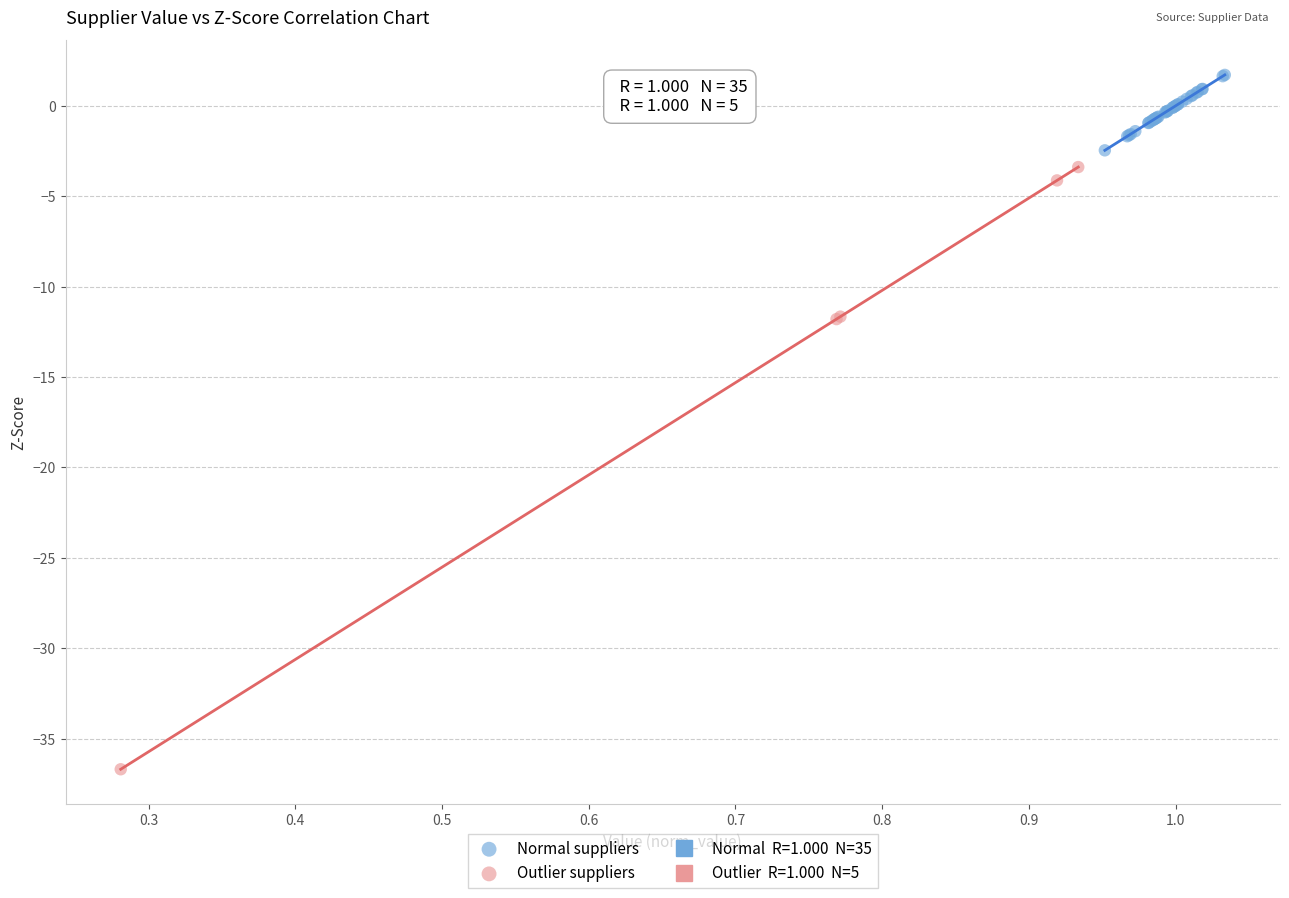

Which series reaches the maximum Y coordinate?

Normal suppliers